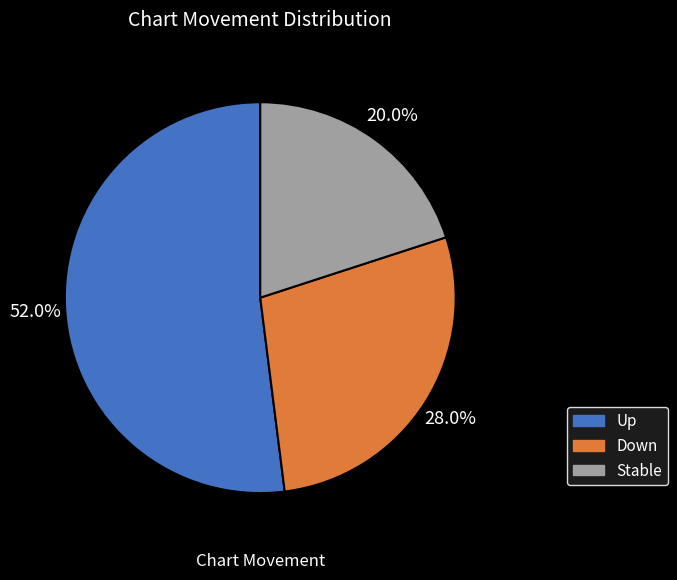

Between Up and Down, which is larger?

Up